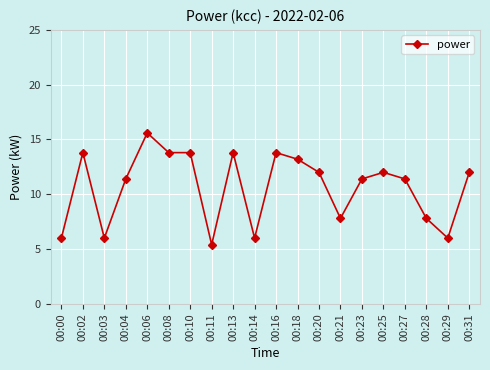

Reading left to right, list all the values displayed in this chart.

00:00=6.0	00:02=13.8	00:03=6.0	00:04=11.4	00:06=15.6	00:08=13.8	00:10=13.8	00:11=5.4	00:13=13.8	00:14=6.0	00:16=13.8	00:18=13.2	00:20=12.0	00:21=7.8	00:23=11.4	00:25=12.0	00:27=11.4	00:28=7.8	00:29=6.0	00:31=12.0